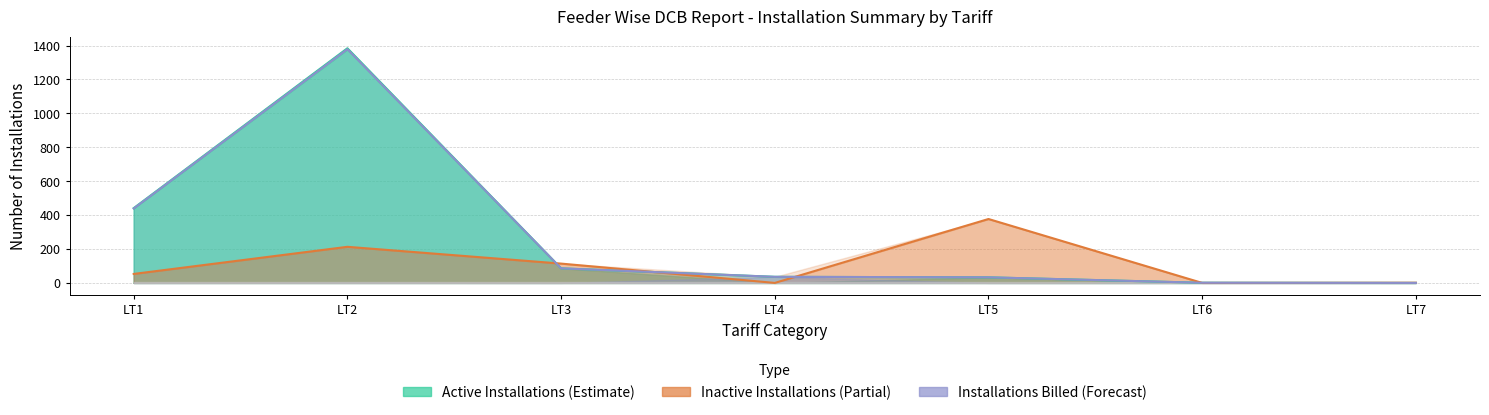

How many lines are shown in the chart?

3